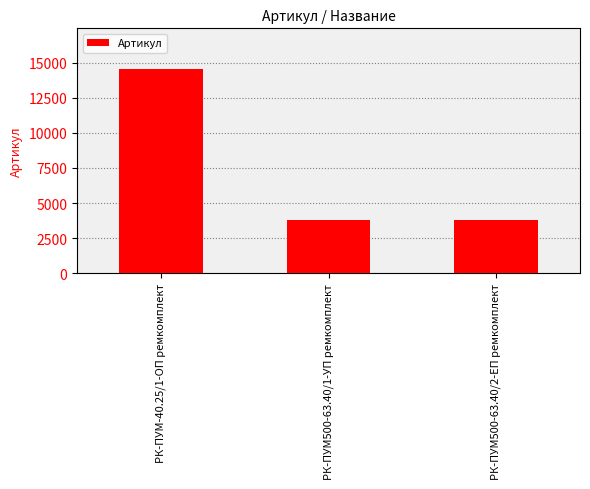

Are the bars grouped side by side (vs. stacked)?

No